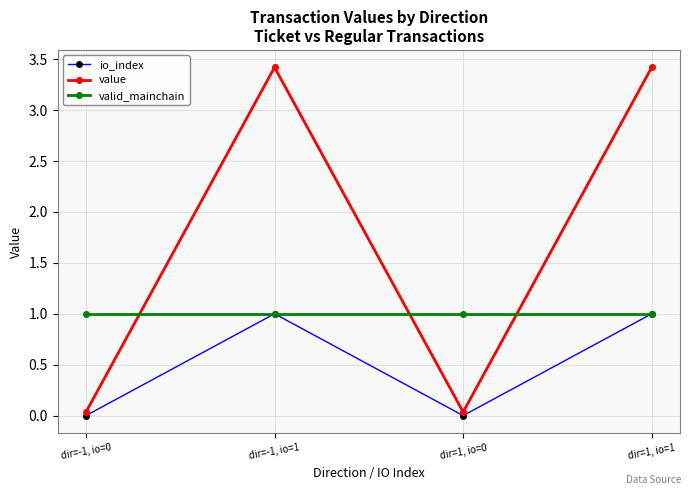

What is the maximum value shown in the chart?

3.4